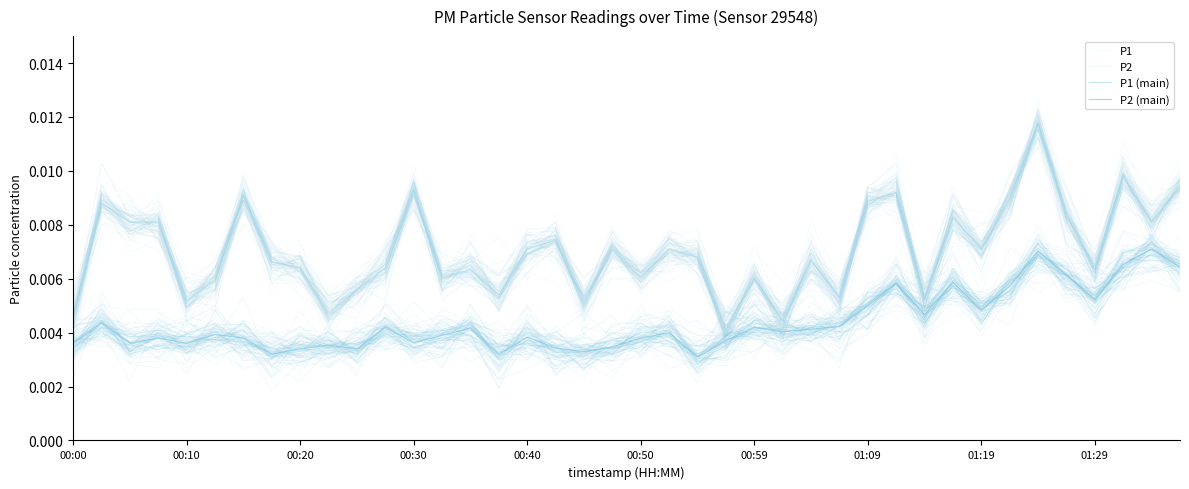

How many P2 values are between 0 and 1?

40